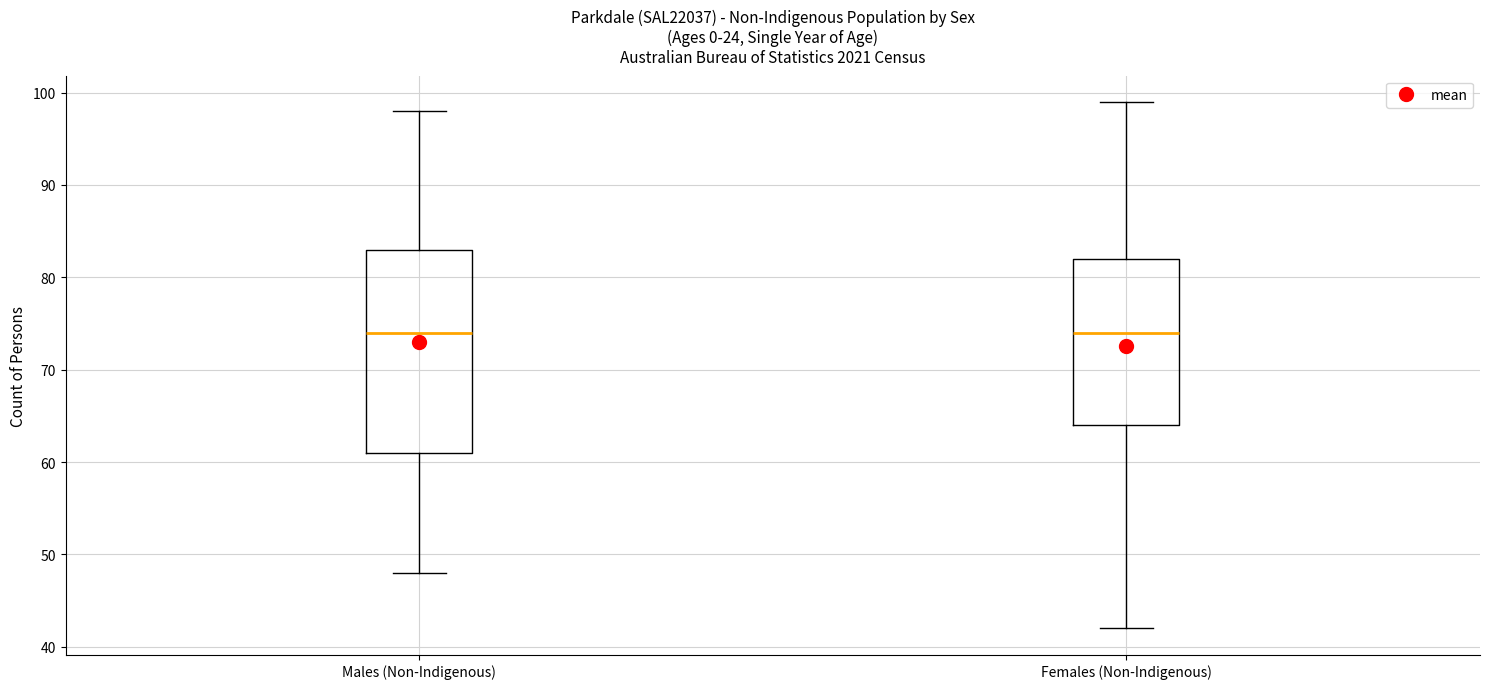

Comparing the boxes themselves (not the whiskers), which one is the tallest?

Males (Non-Indigenous)